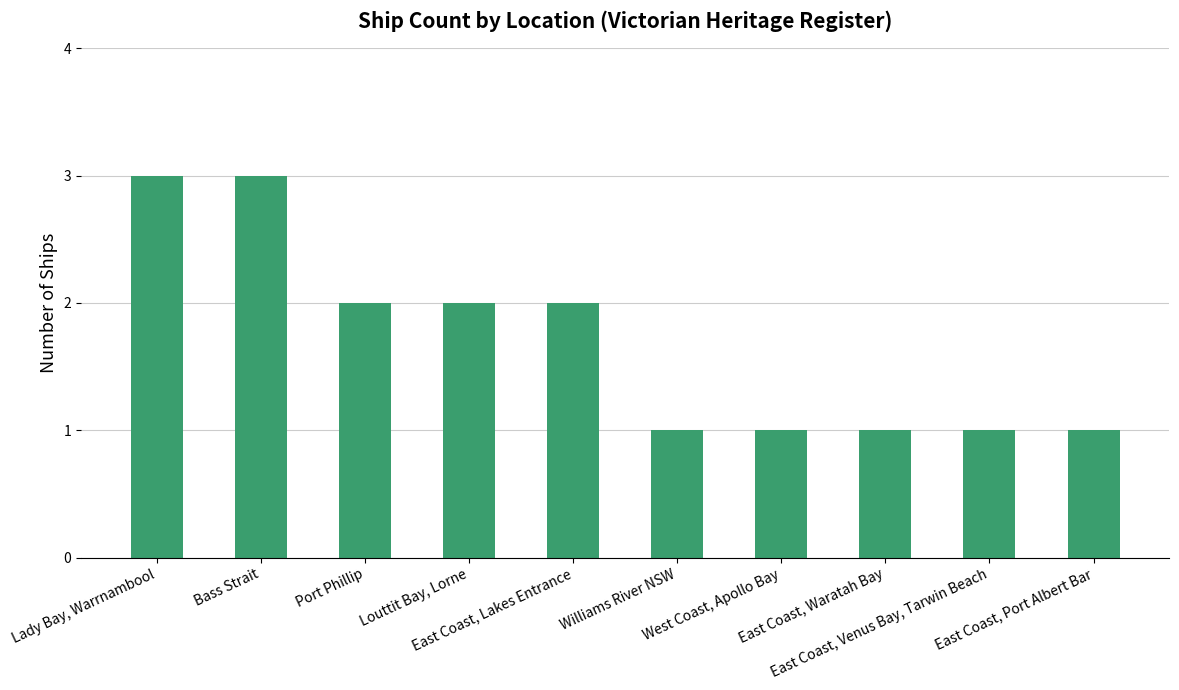

What is the greatest value displayed?

3